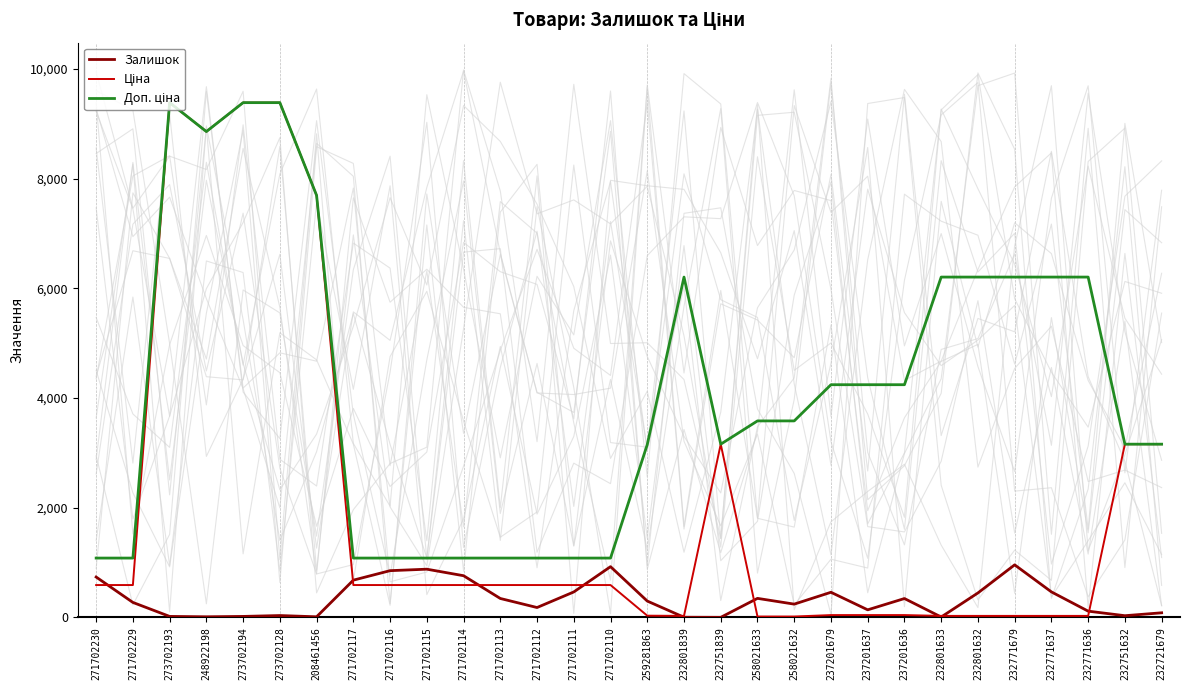

Reading left to right, what are all the values shown in this chart?

Залишок: 271702230=736.0	271702229=273.0	273702193=18.0	248922198=11.0	273702194=18.0	273702128=34.0	208461456=11.0	271702117=679.0	271702116=852.0	271702115=879.0	271702114=760.0	271702113=345.0	271702112=180.0	271702111=464.0	271702110=925.0	259281863=298.0	232801839=3.0	232751839=1.0	258021633=347.0	258021632=242.0	237201679=458.0	237201637=138.0	237201636=344.0	232801633=7.0	232801632=446.0	232771679=958.0	232771637=465.0	232771636=114.0	232751632=31.0	232721679=84.0
Ціна: 271702230=589.9	271702229=589.9	273702193=9384.0	248922198=8856.7	273702194=9384.0	273702128=9384.0	208461456=7693.1	271702117=589.9	271702116=589.9	271702115=589.9	271702114=589.9	271702113=589.9	271702112=589.9	271702111=589.9	271702110=589.9	259281863=31.5	232801839=27.6	232751839=3157.9	258021633=15.9	258021632=15.9	237201679=42.4	237201637=42.4	237201636=42.4	232801633=27.6	232801632=27.6	232771679=27.6	232771637=27.6	232771636=27.6	232751632=3157.9	232721679=3157.9
Доп. ціна: 271702230=1081.7	271702229=1081.7	273702193=9384.0	248922198=8856.7	273702194=9384.0	273702128=9384.0	208461456=7693.1	271702117=1081.7	271702116=1081.7	271702115=1081.7	271702114=1081.7	271702113=1081.7	271702112=1081.7	271702111=1081.7	271702110=1081.7	259281863=3151.0	232801839=6204.0	232751839=3158.0	258021633=3582.0	258021632=3582.0	237201679=4242.0	237201637=4242.0	237201636=4242.0	232801633=6204.0	232801632=6204.0	232771679=6204.0	232771637=6204.0	232771636=6204.0	232751632=3158.0	232721679=3158.0